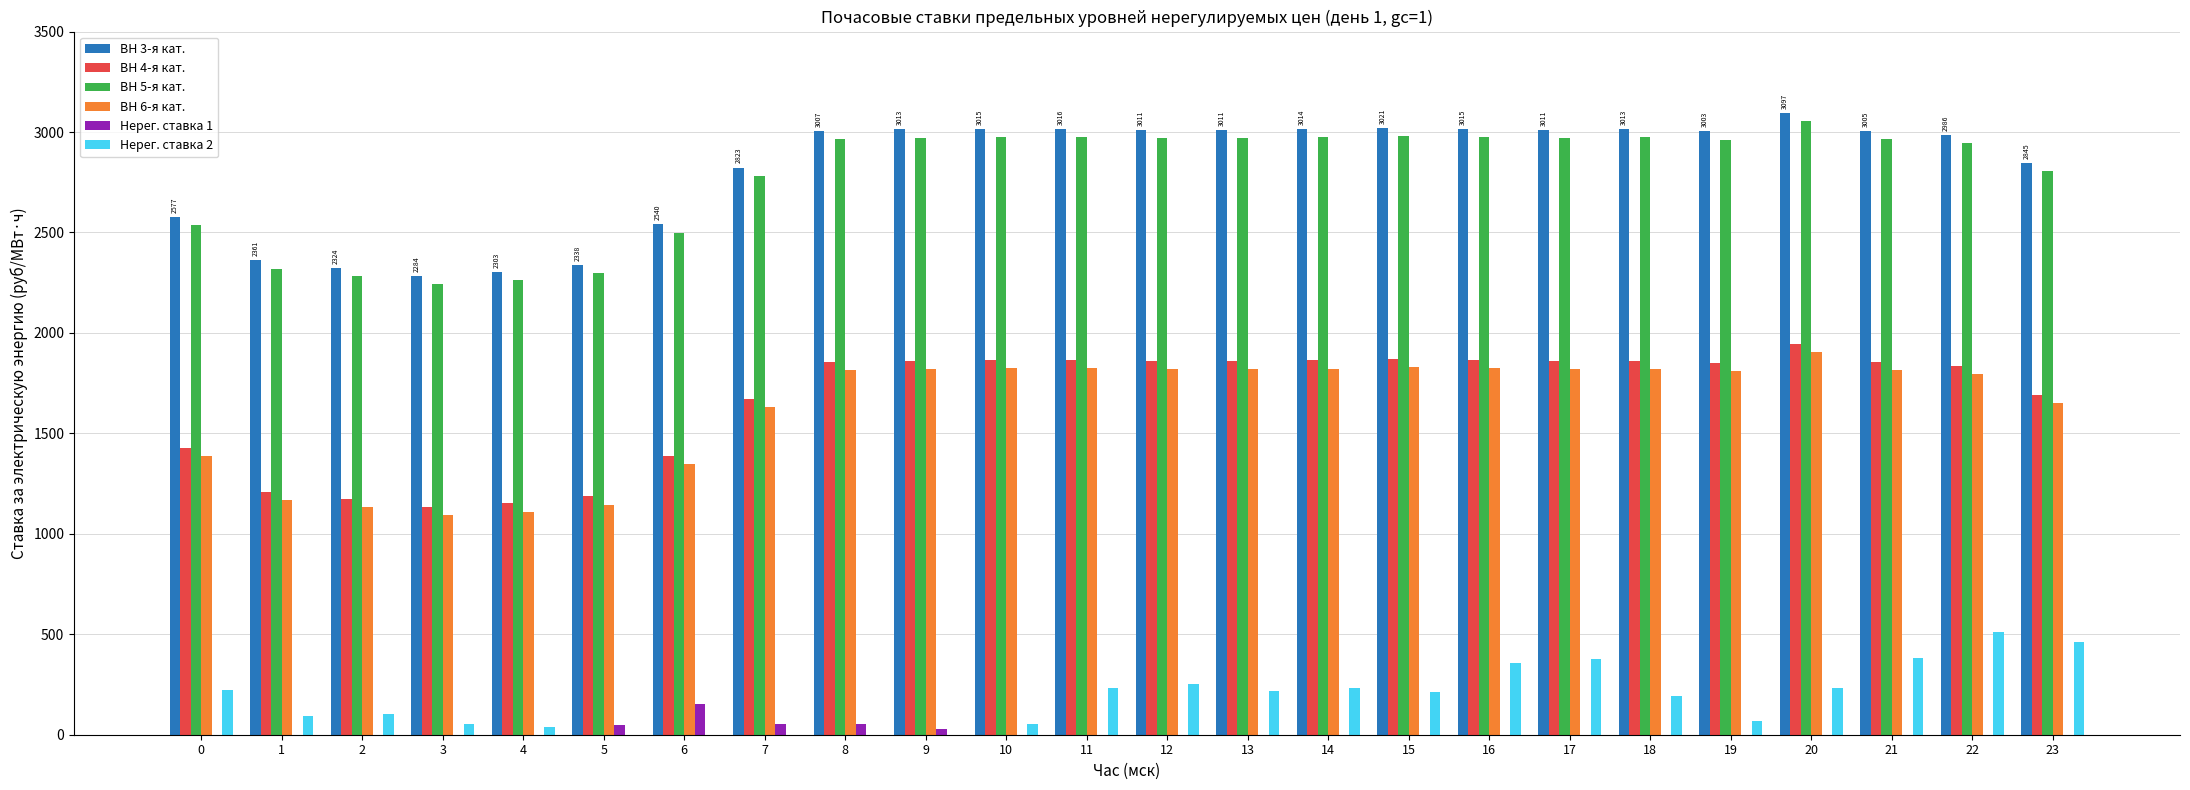

What is the difference between the ВН 6-я кат. values at 6 and 0?

37.1